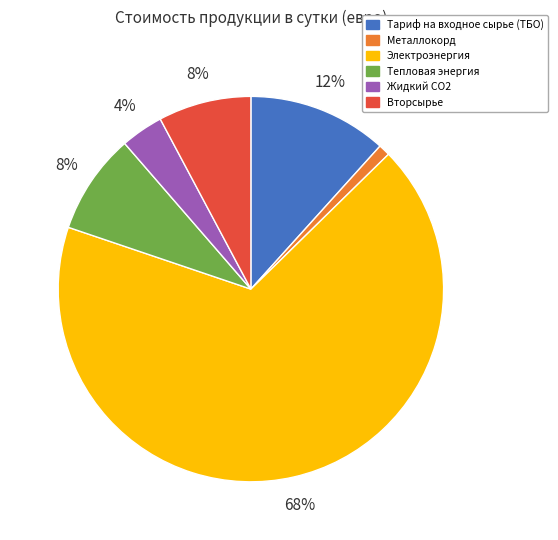

Combined, do Жидкий СО2 and Вторсырье account for over 50%?

No